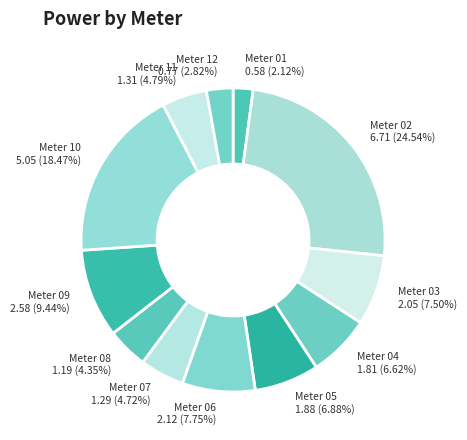

Is there any slice that represents more than half of the pie?

No